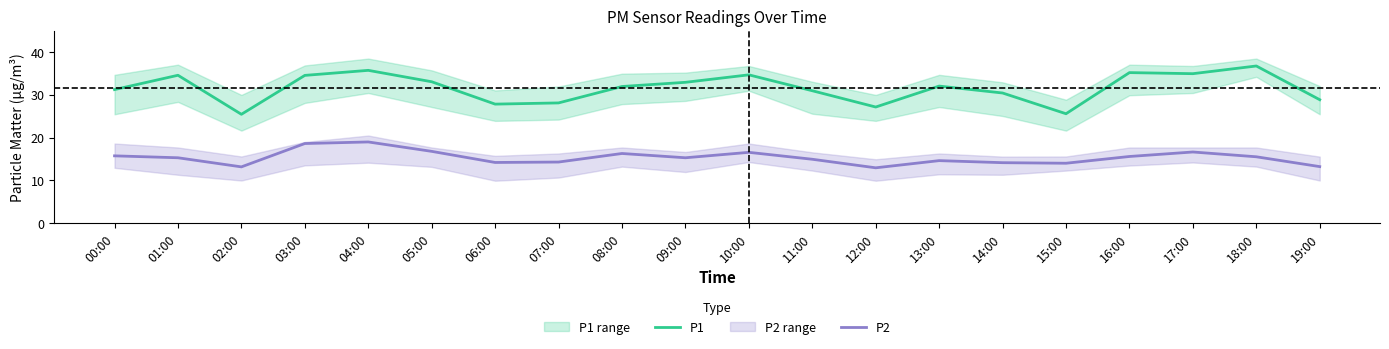

Reading left to right, what are all the values shown in this chart?

P1: 31.2	34.6	25.5	34.6	35.8	33.1	27.9	28.1	32.0	33.0	34.7	31.0	27.2	32.1	30.4	25.6	35.2	35.0	36.8	28.9
P2: 15.8	15.3	13.2	18.6	19.0	16.8	14.2	14.3	16.3	15.3	16.6	14.9	12.9	14.6	14.2	14.0	15.6	16.6	15.5	13.2